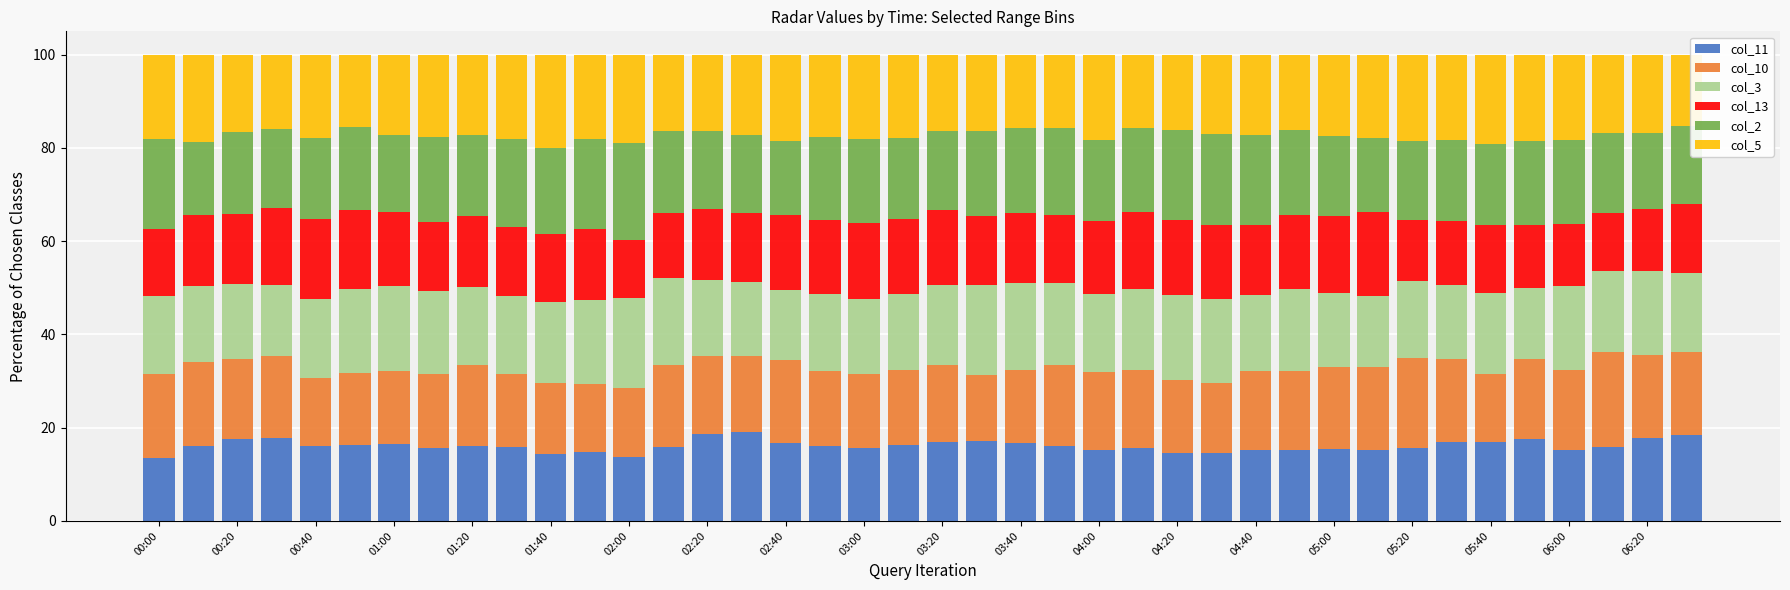

What is the minimum value for col_11?

13.5